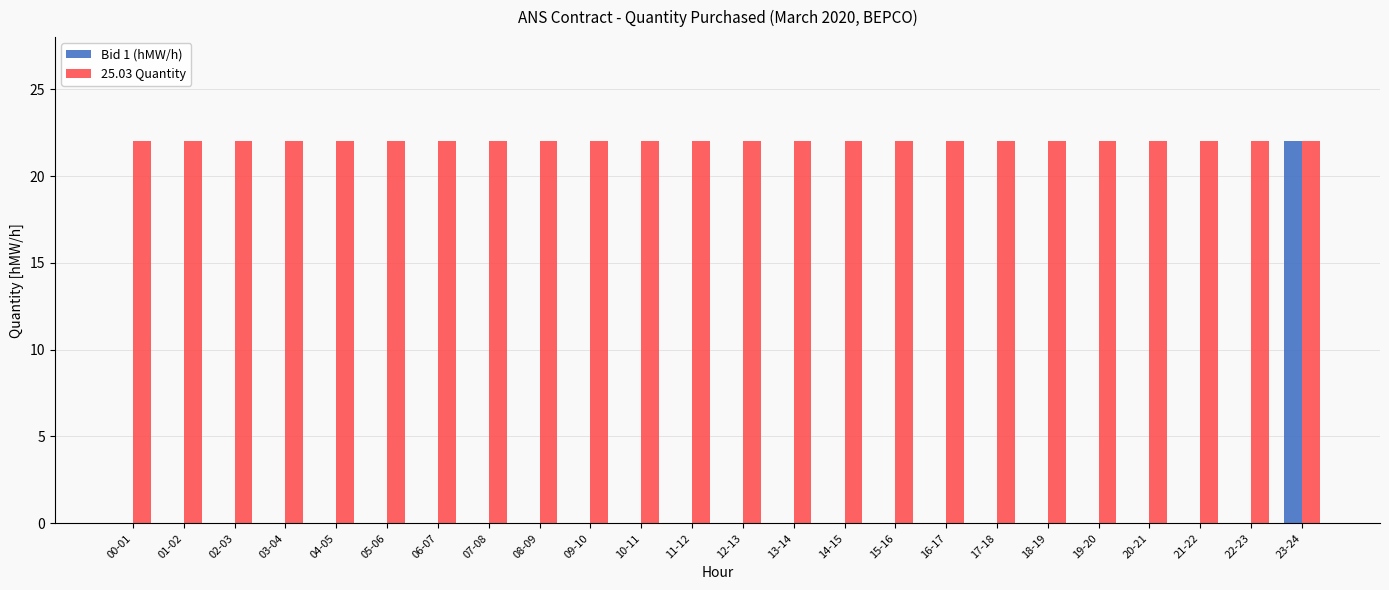

How many data points does each series have?

24